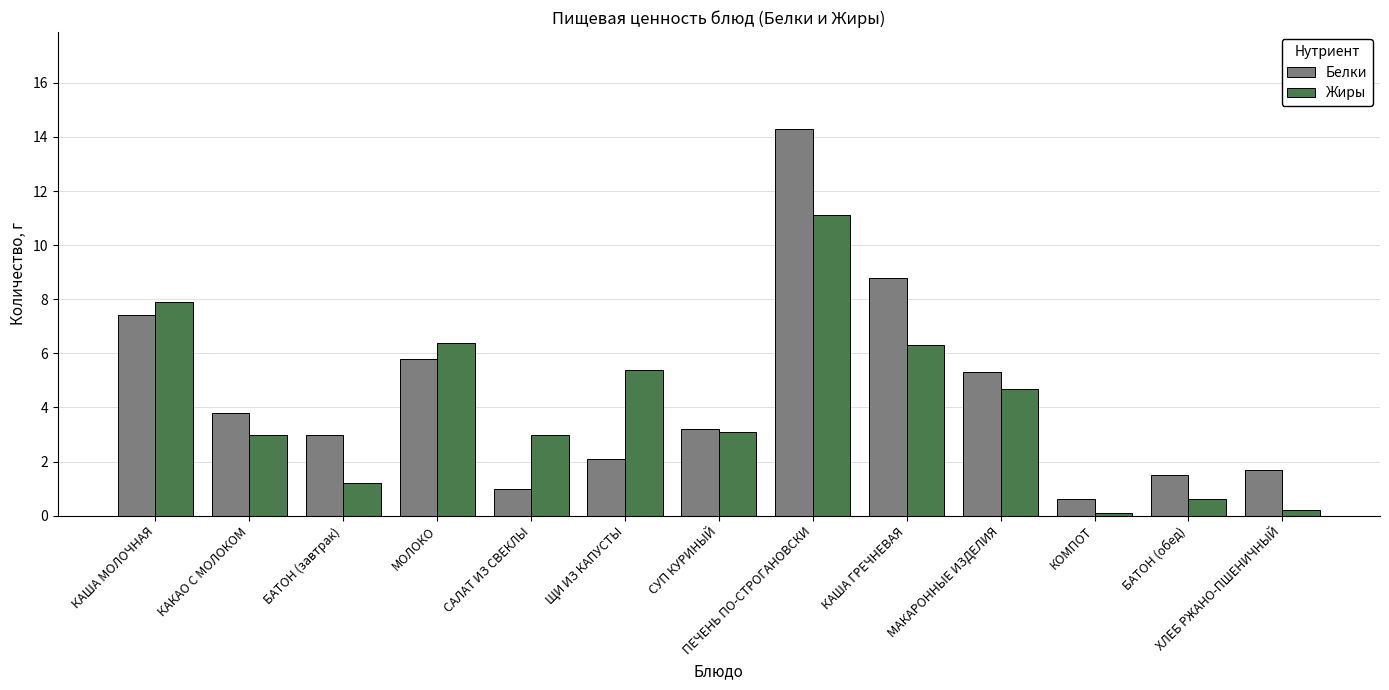

Does the chart contain any negative values?

No